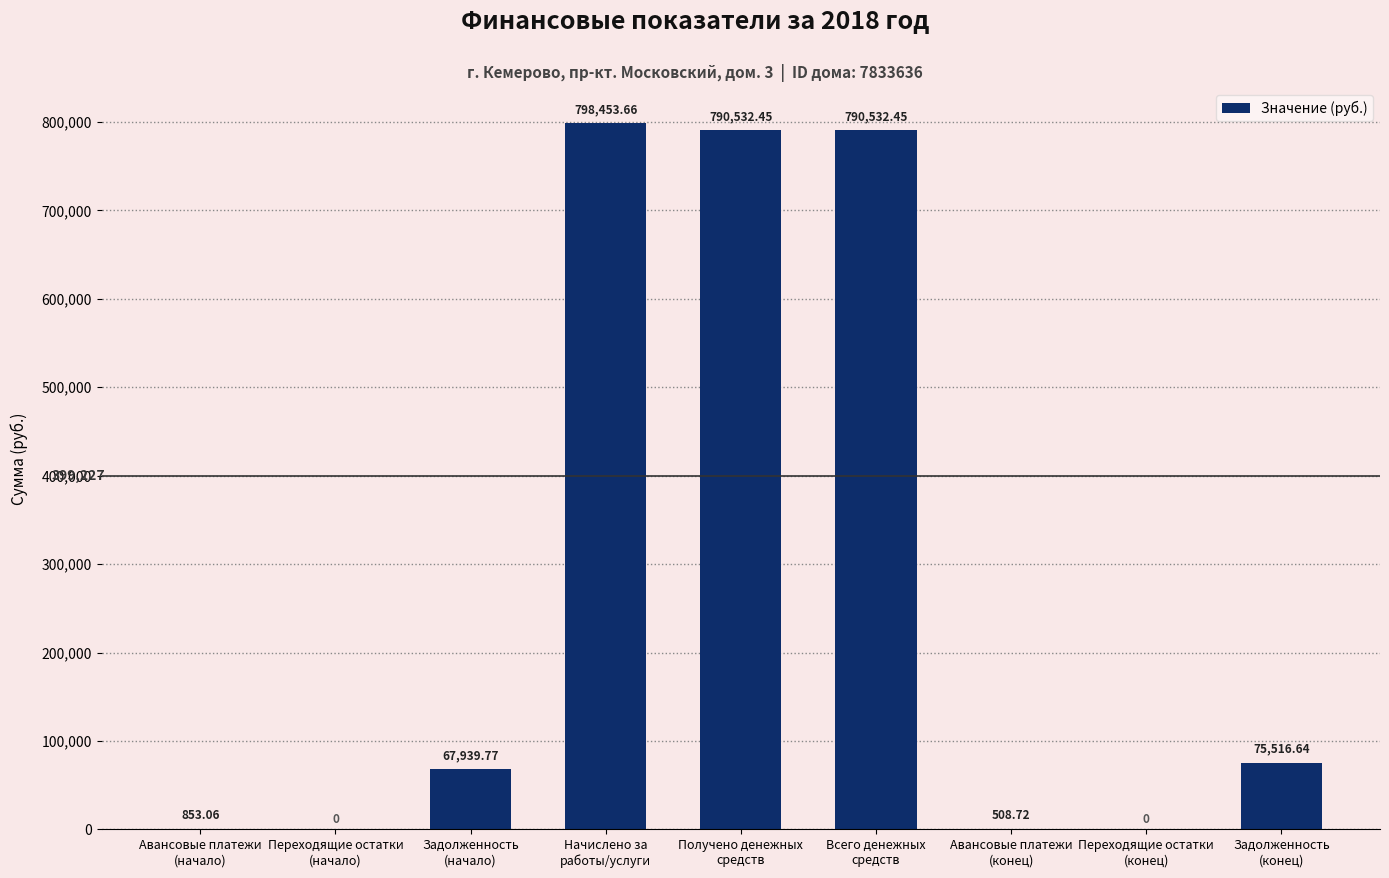

What is the sum of all values?

2524336.8